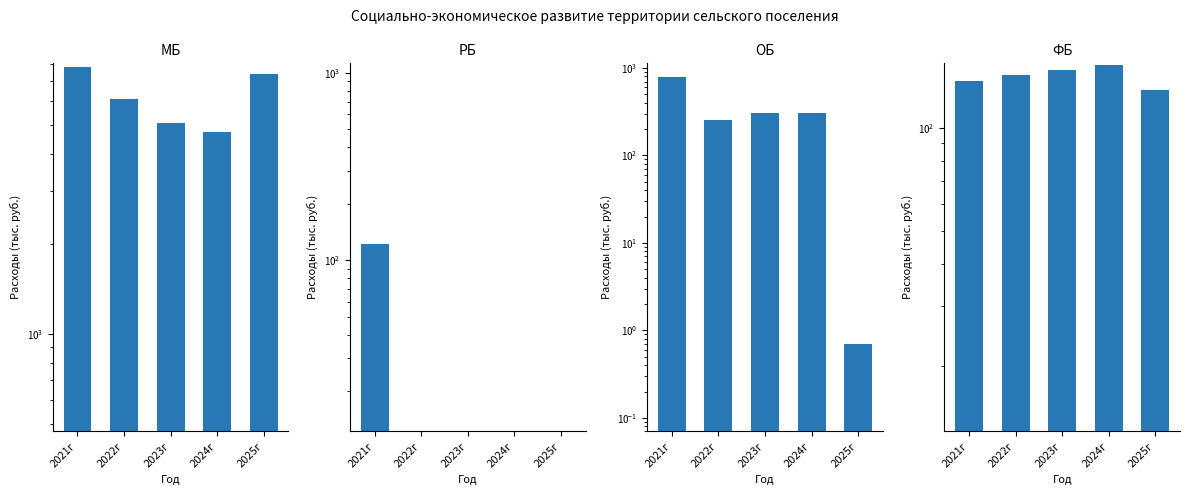

What is the spread (max minus min) of values at 2021г?

7705.5